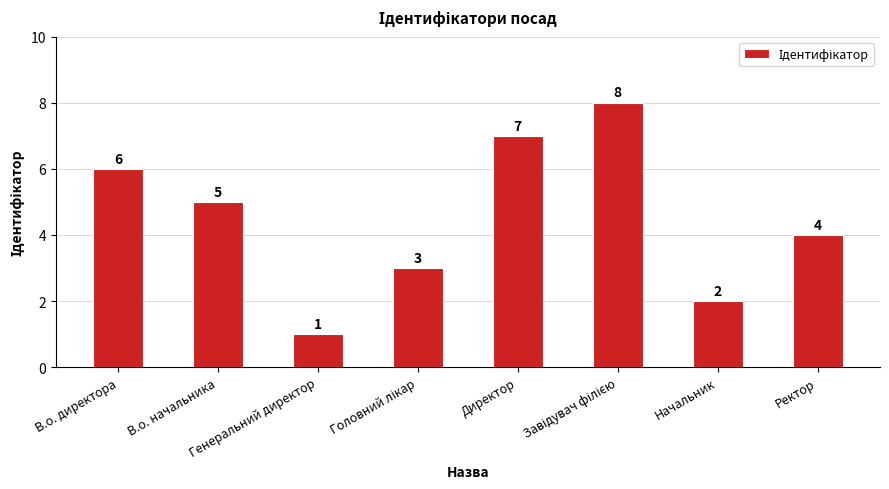

What is the greatest value displayed?

8